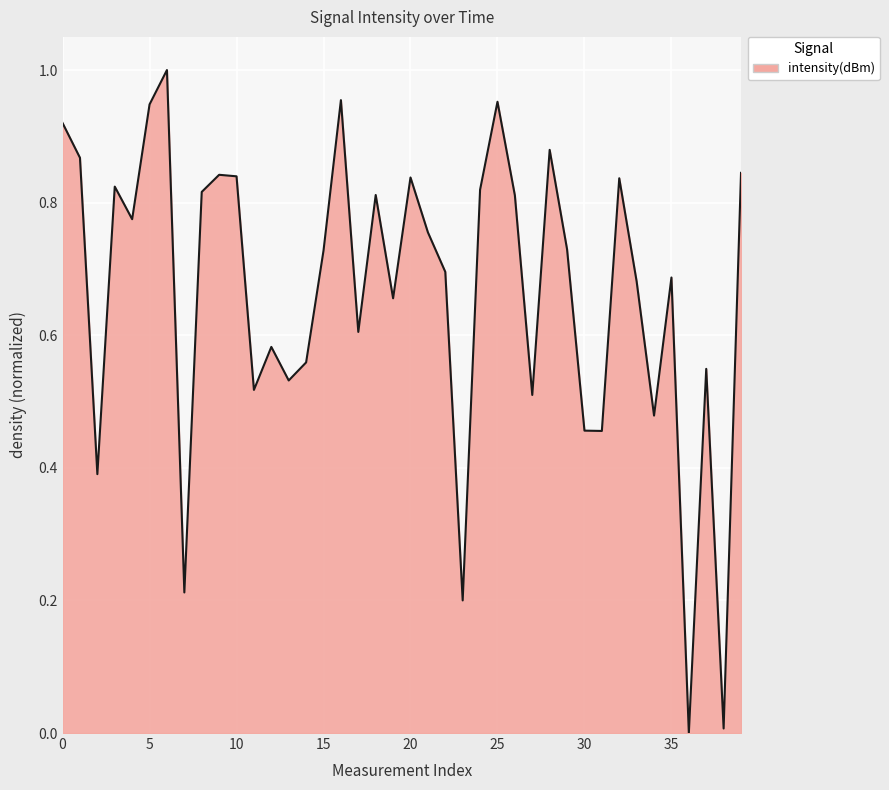

How many lines are shown in the chart?

1